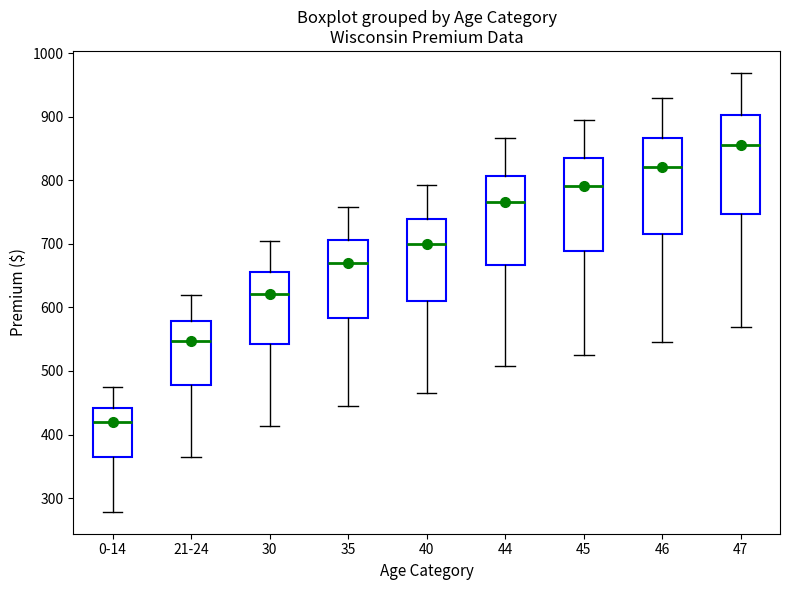

Reading left to right, read every box against the y-axis: the position of its median line, the range the box covers, and the ends of its whiskers. The values are not printed on the chart, so give them approximately, as read against the axis.

0-14: median 420, box 370 to 440, whiskers 280 to 470
21-24: median 550, box 480 to 580, whiskers 360 to 620
30: median 620, box 540 to 660, whiskers 410 to 700
35: median 670, box 580 to 710, whiskers 440 to 760
40: median 700, box 610 to 740, whiskers 470 to 790
44: median 770, box 670 to 810, whiskers 510 to 870
45: median 790, box 690 to 830, whiskers 530 to 900
46: median 820, box 720 to 870, whiskers 550 to 930
47: median 860, box 750 to 900, whiskers 570 to 970